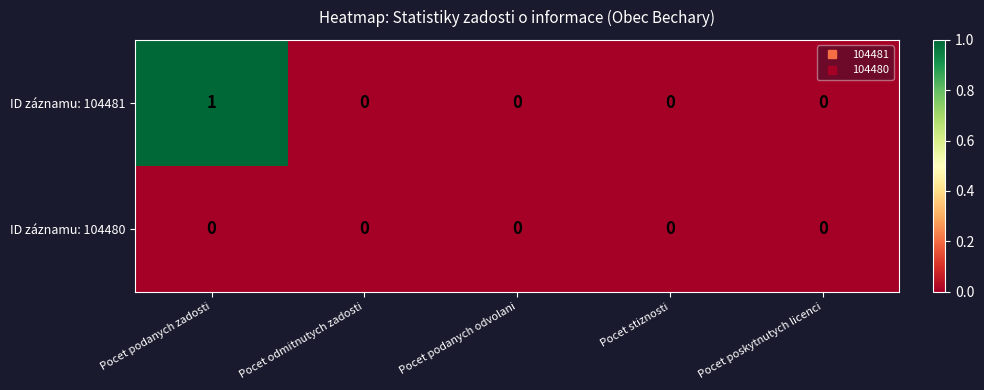

List the series in order of their overall mean, highest first.

ID záznamu: 104481, ID záznamu: 104480